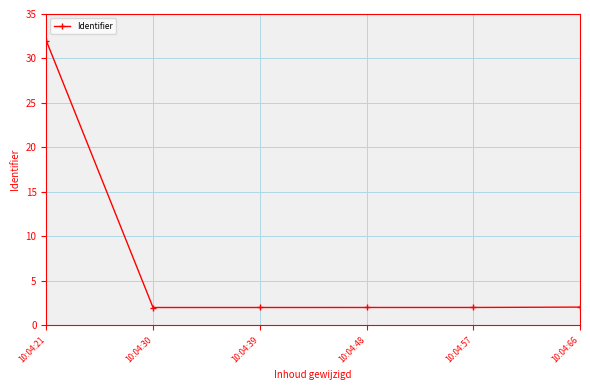

The value at 10:04:48 is 2.0. True or false?

True